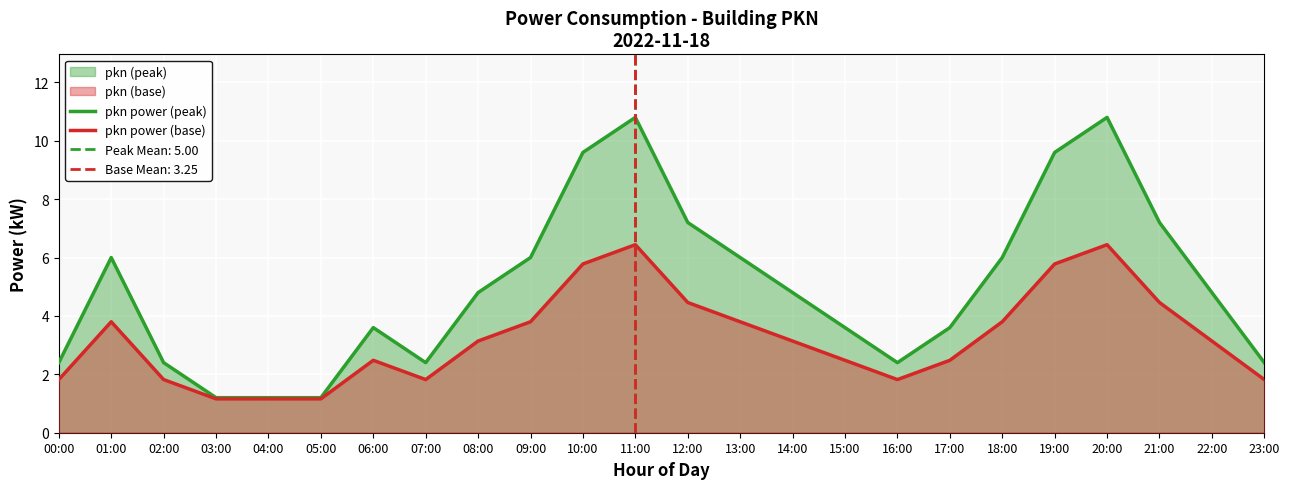

At which category is the sum across all series the highest?

11:00